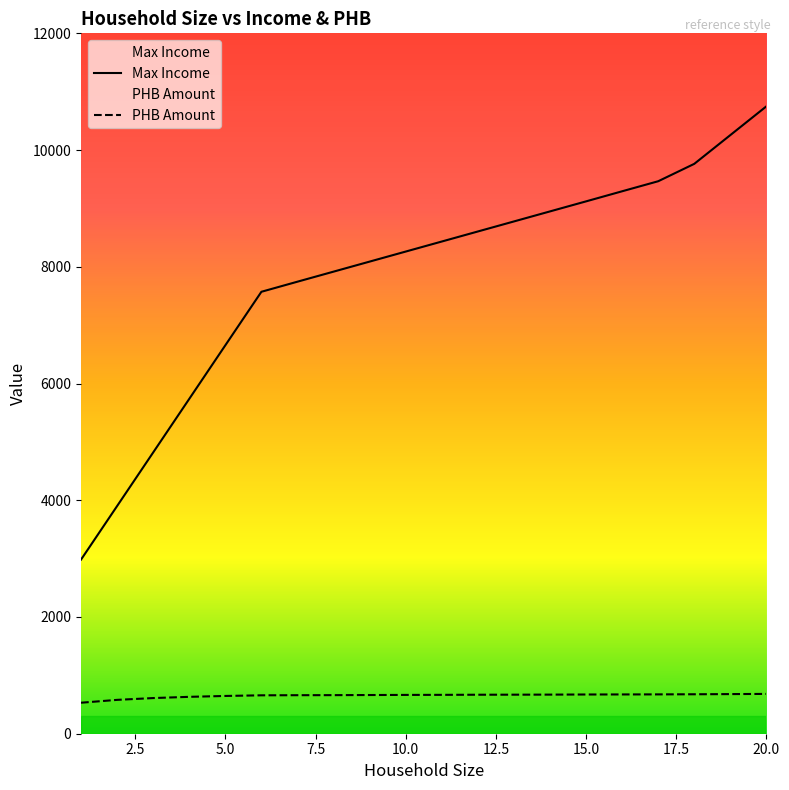

What is the minimum value for Max Income?

2983